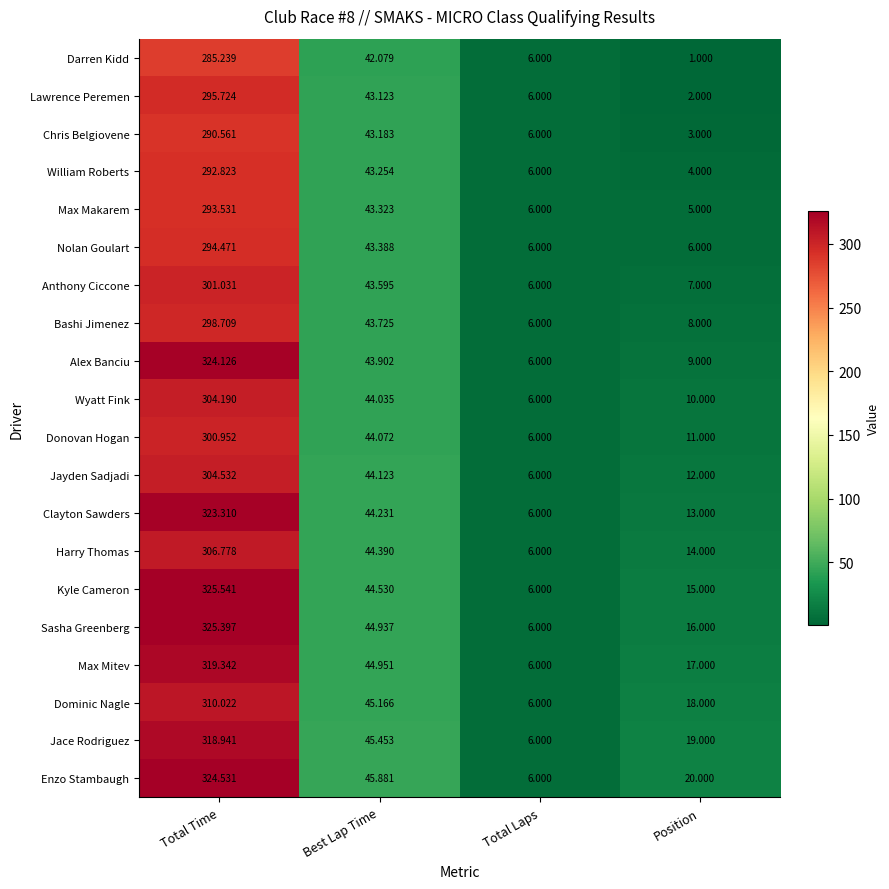

Which series has the largest range (max minus min)?

Kyle Cameron